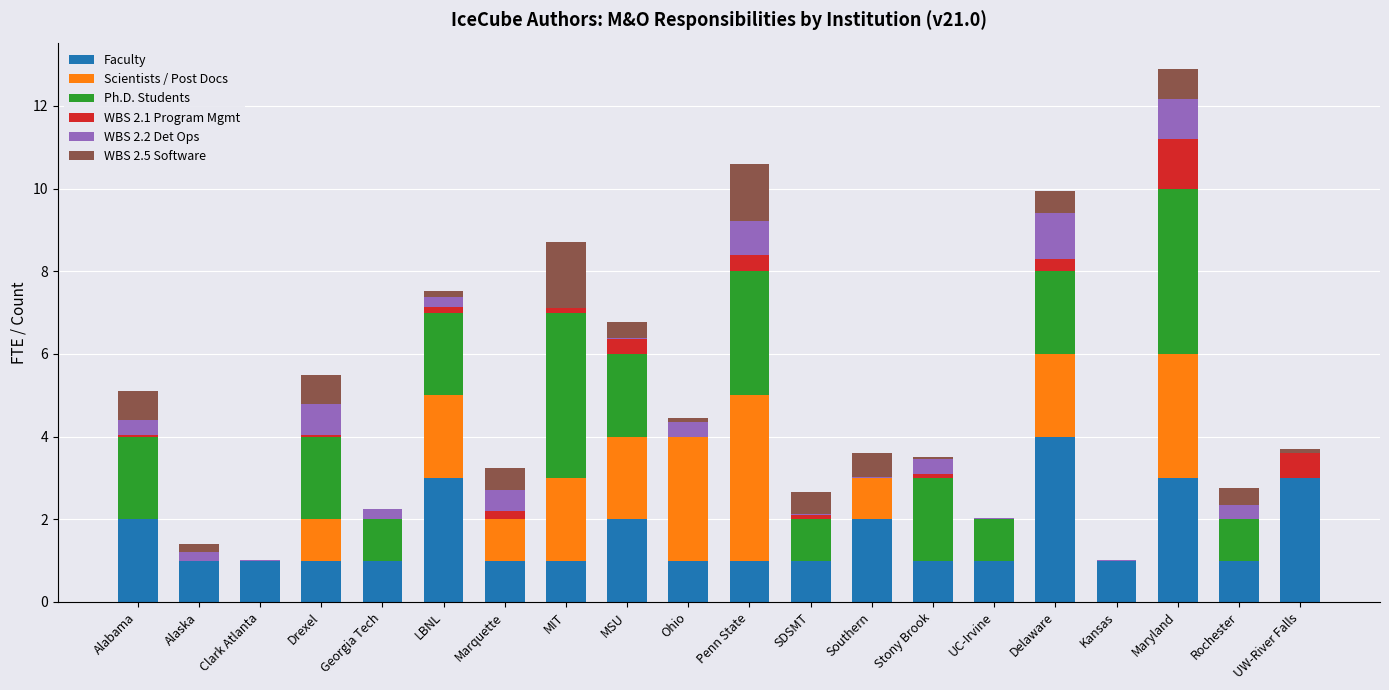

How many data points does each series have?

20